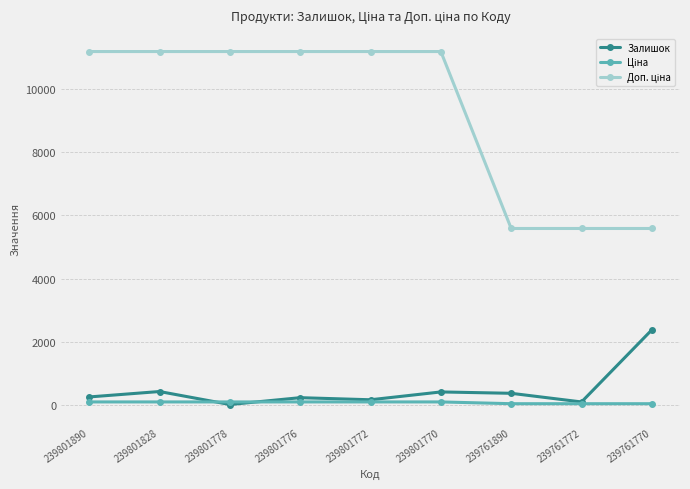

What is the maximum value for Залишок?

2387.0